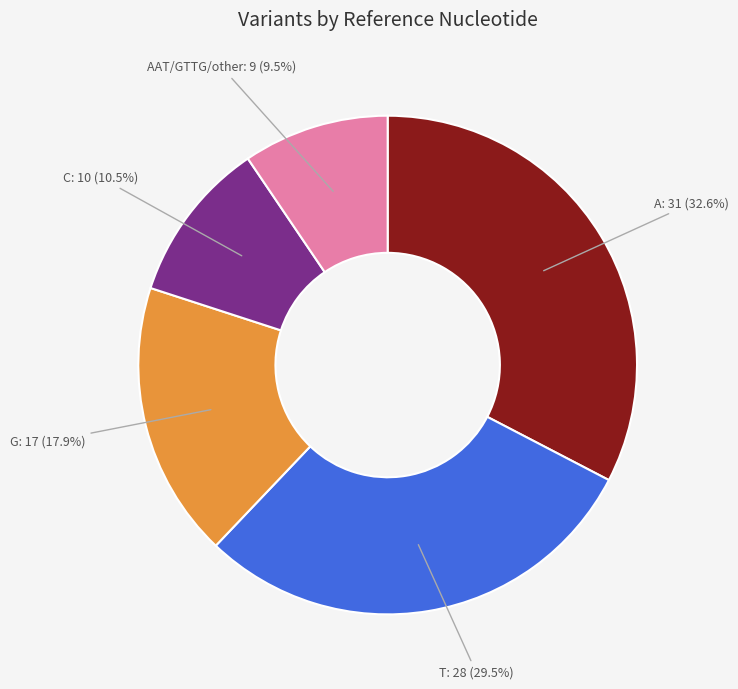

Count the number of slices in the pie.

5